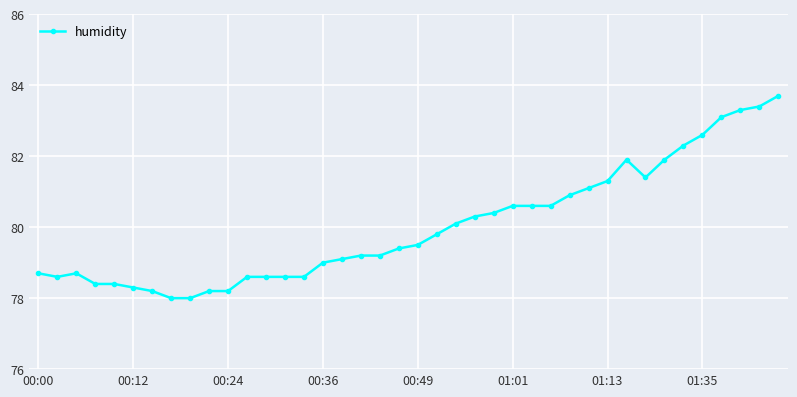

Reading left to right, transcribe all the data shown in this chart.

78.7	78.6	78.7	78.4	78.4	78.3	78.2	78.0	78.0	78.2	78.2	78.6	78.6	78.6	78.6	79.0	79.1	79.2	79.2	79.4	79.5	79.8	80.1	80.3	80.4	80.6	80.6	80.6	80.9	81.1	81.3	81.9	81.4	81.9	82.3	82.6	83.1	83.3	83.4	83.7